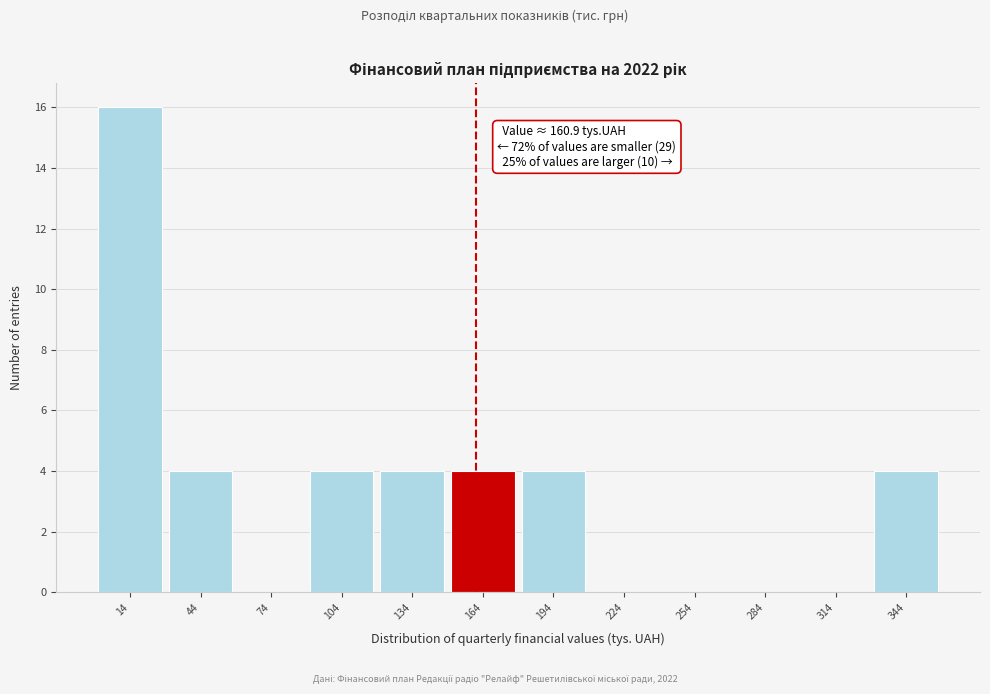

Which range on the x-axis has the tallest bar?

0 to 30